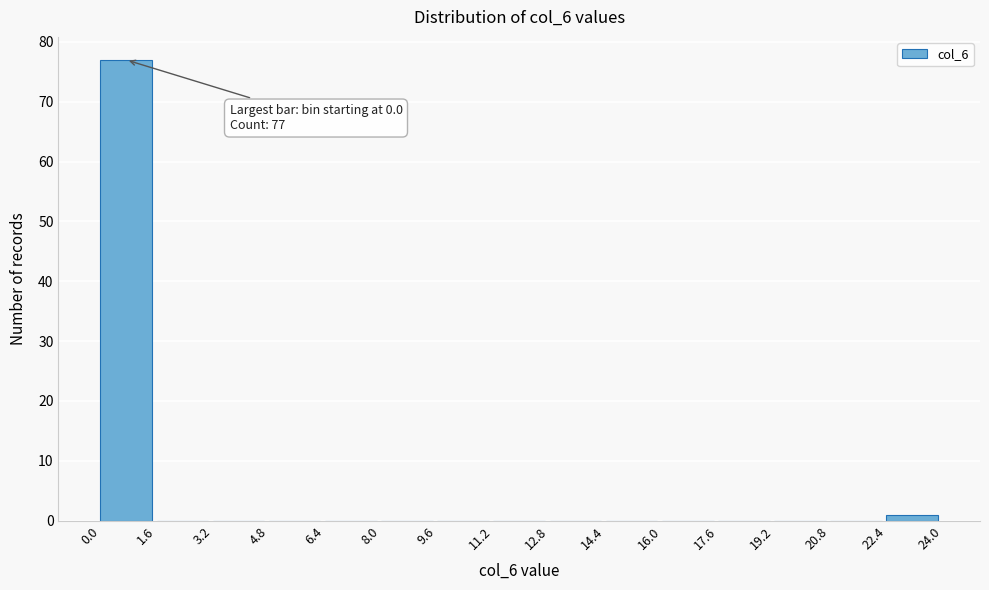

Which range on the x-axis has the tallest bar?

0.0 to 1.6